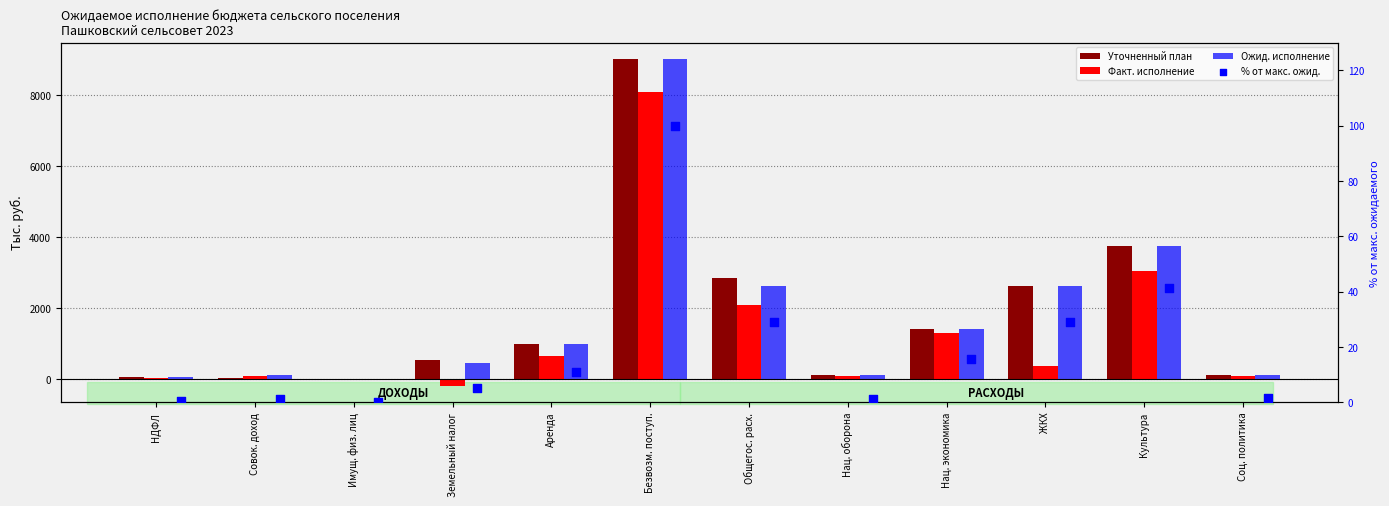

Which series contains the lowest Y value?

Факт. исполнение